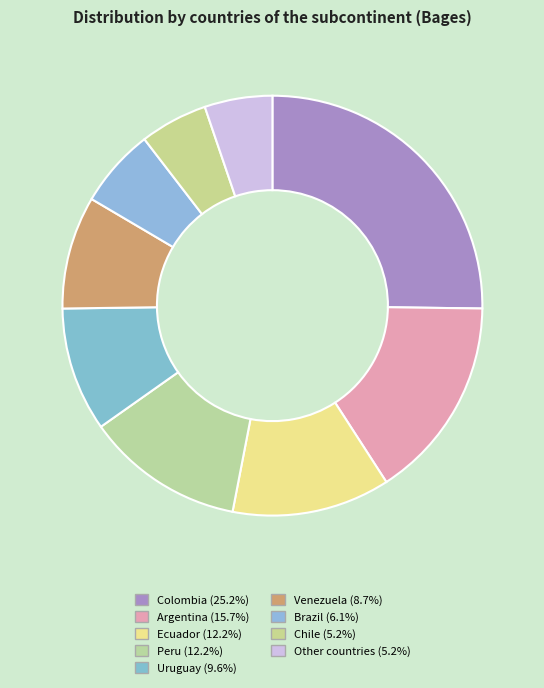

True or false: Ecuador accounts for 12% of the total.

True